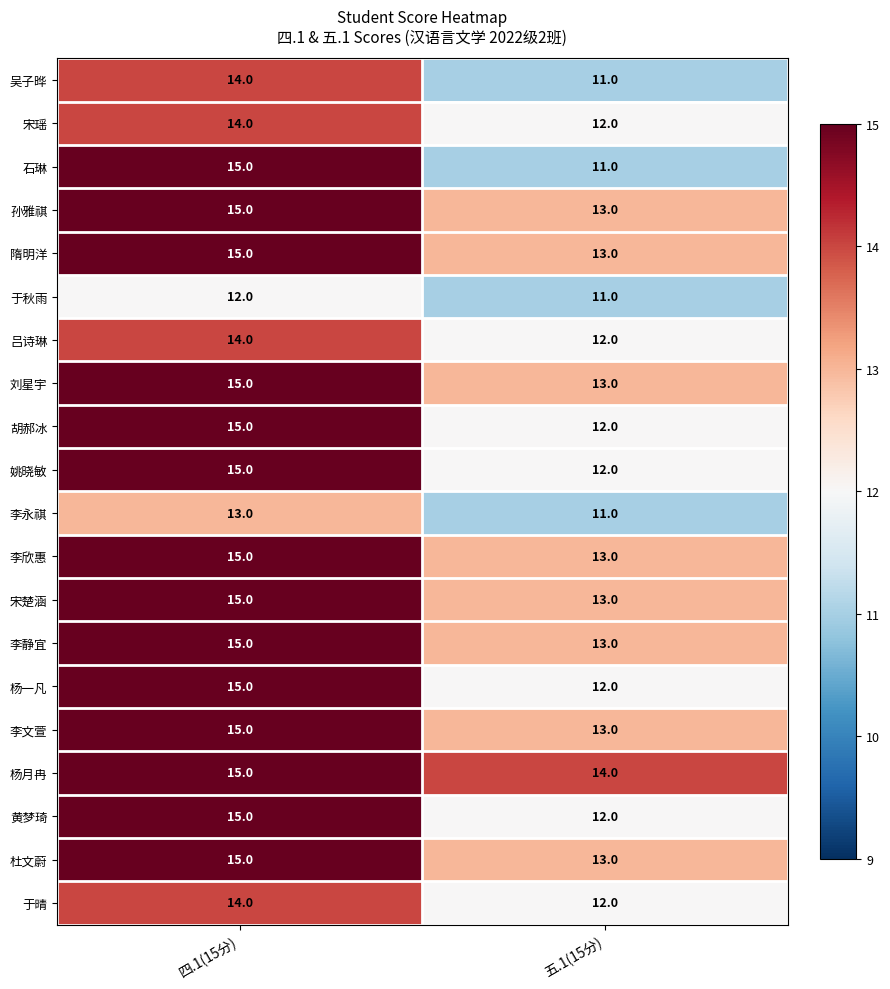

What is the approximate value of 姚晓敏 at 四.1(15分)?

15